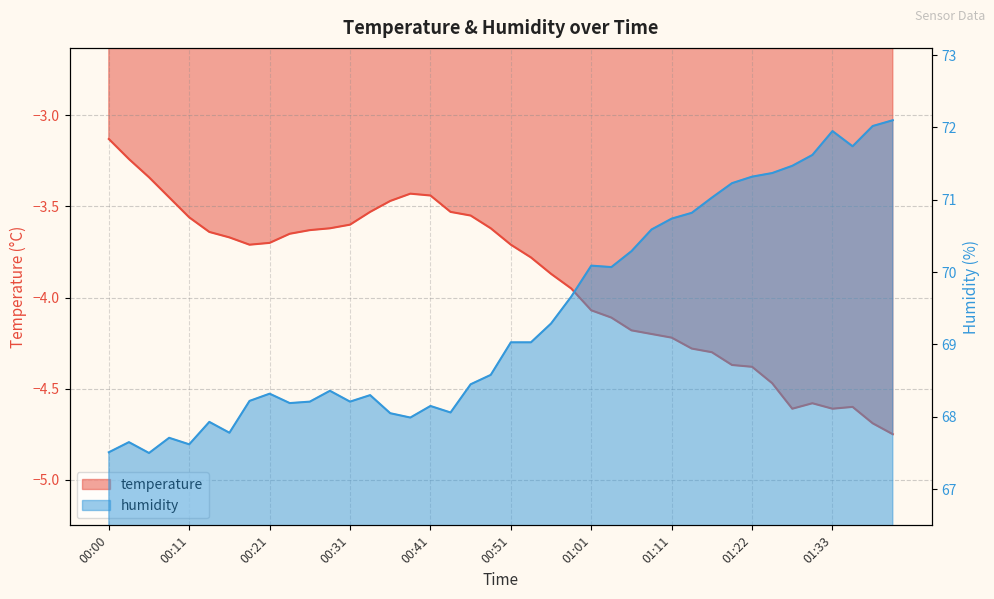

Where does the humidity series first go above 69?

00:51